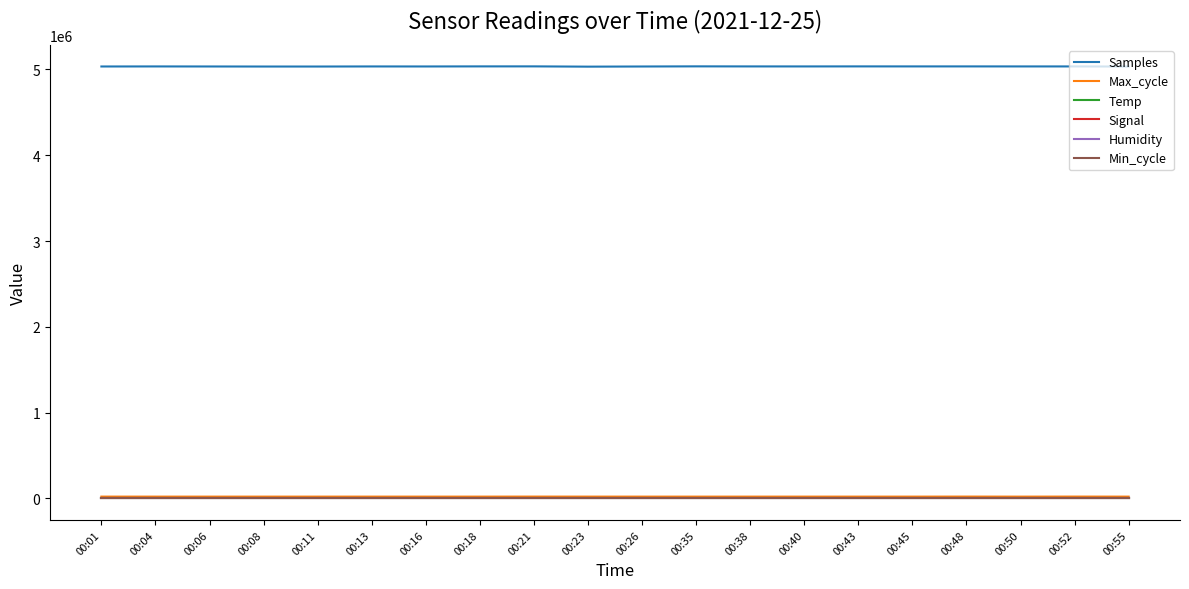

The value of Samples at 00:16 is 5035276.0. True or false?

True